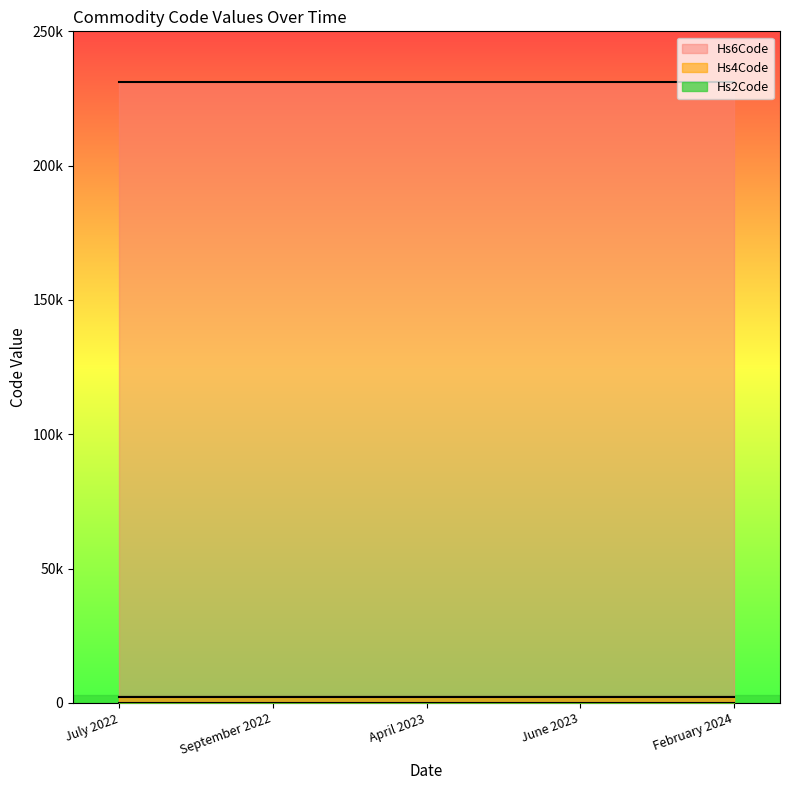

True or false: Hs2Code has more than 1 interior local peaks.

False